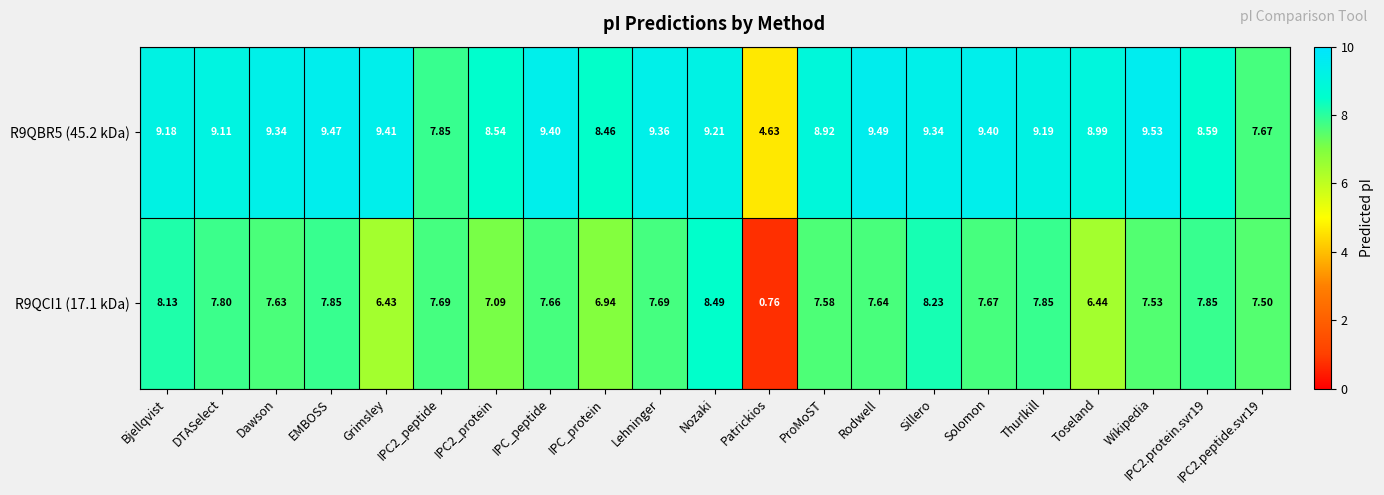

Where does the R9QBR5 (45.2 kDa) series first go above 9?

Bjellqvist